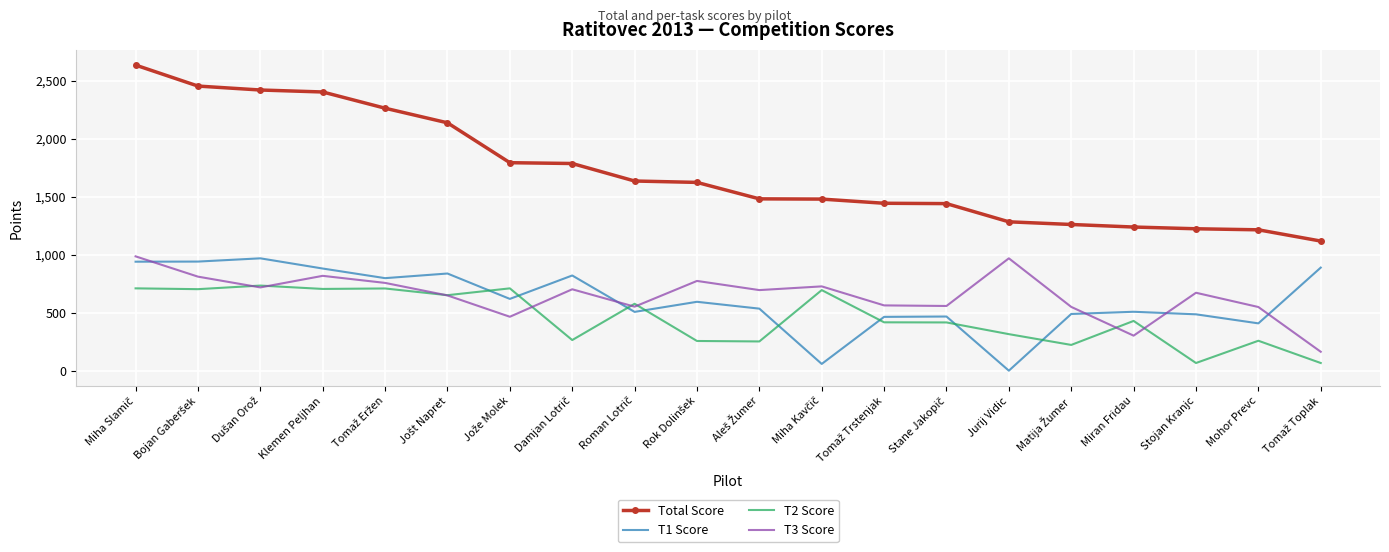

True or false: Total Score and T1 Score cross at least once.

False